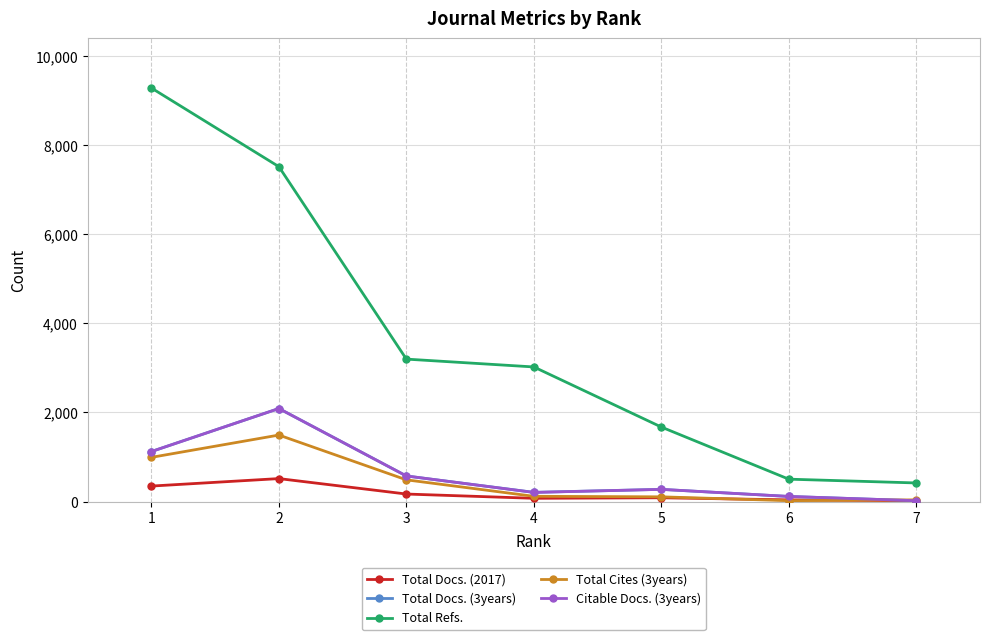

True or false: Total Docs. (2017) and Total Refs. intersect in this chart.

False